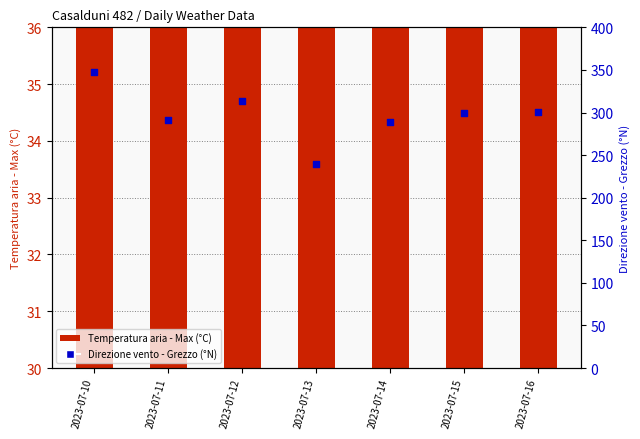

Which series reaches the minimum Y coordinate?

Temperatura aria - Max (°C)